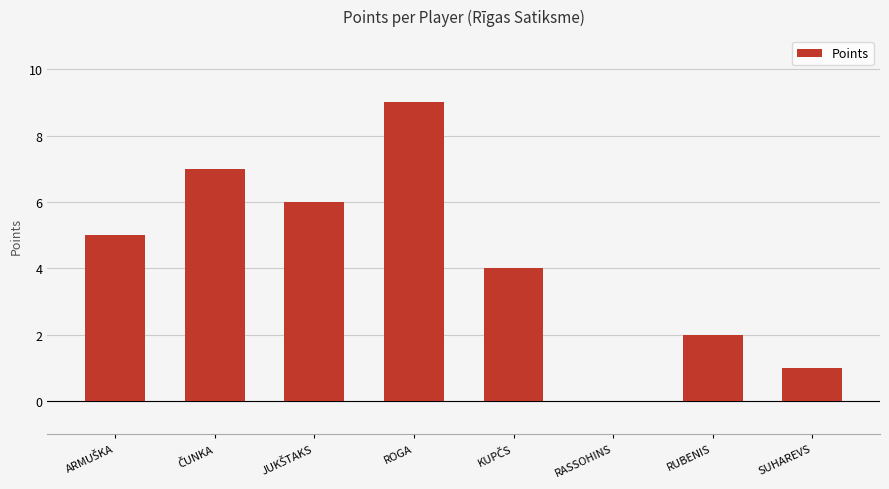

What is the sum of all values?

34